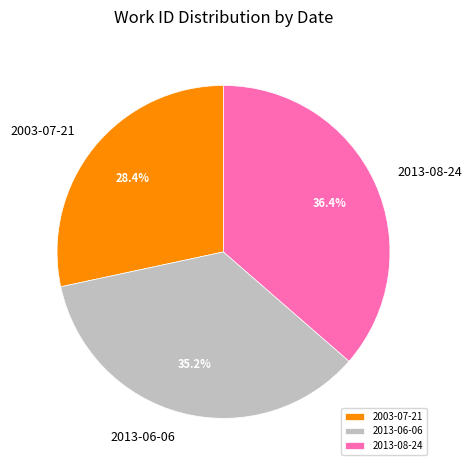

How many segments does this pie chart have?

3